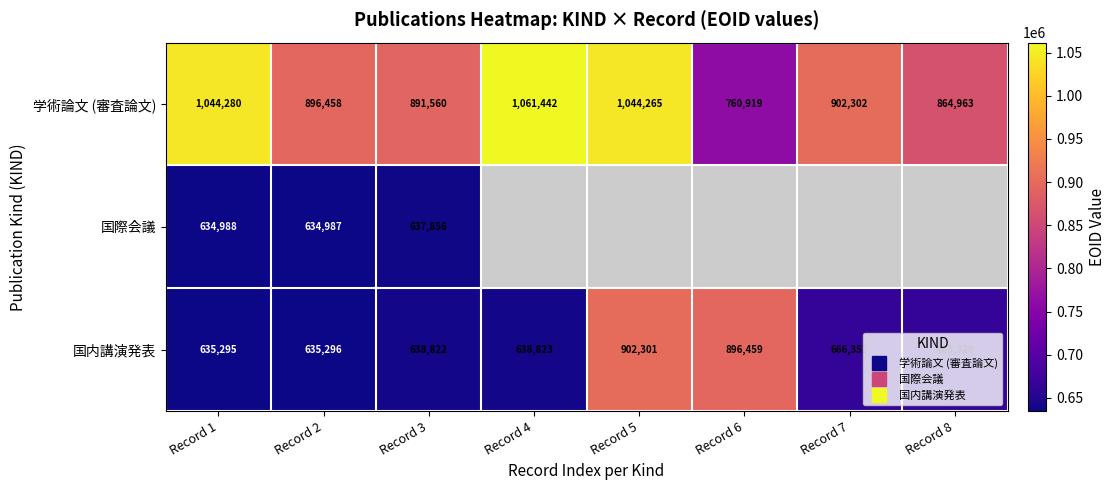

What is the minimum value for 学術論文 (審査論文)?

760919.0